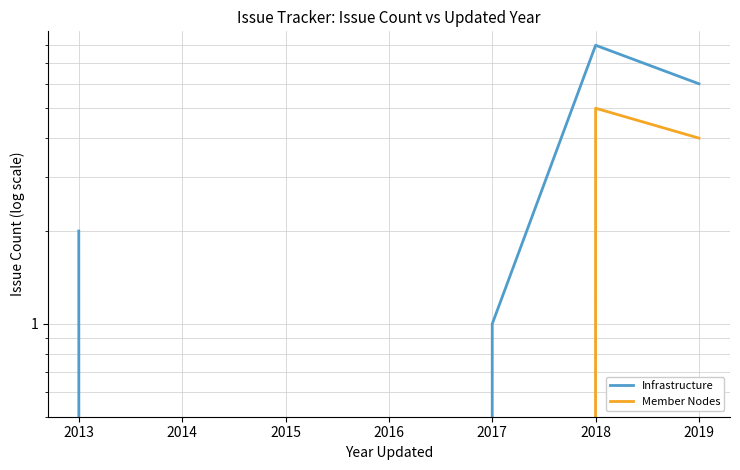

Which label corresponds to the largest value in the chart?

2018